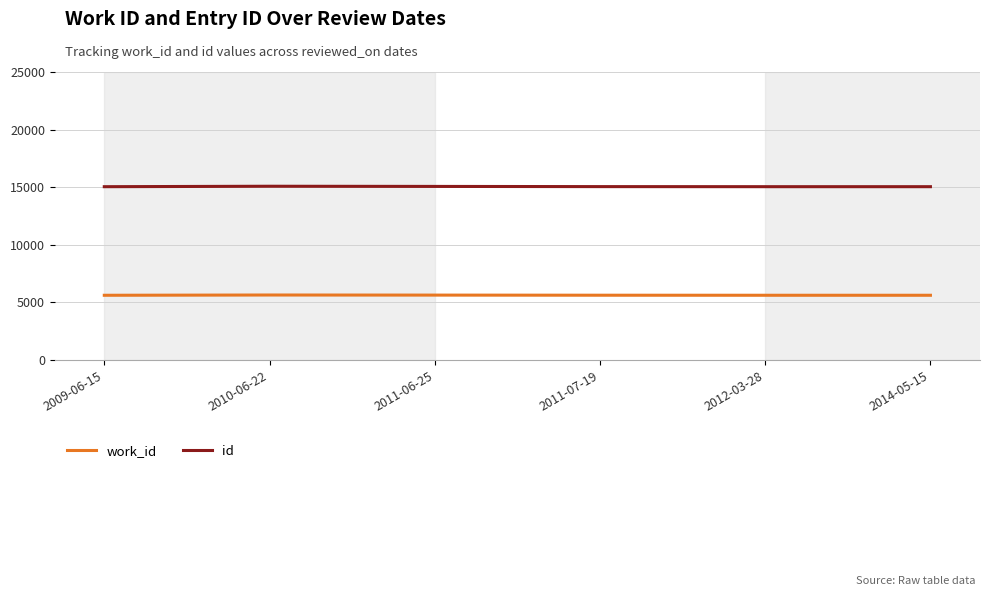

What is the minimum value for work_id?

5621